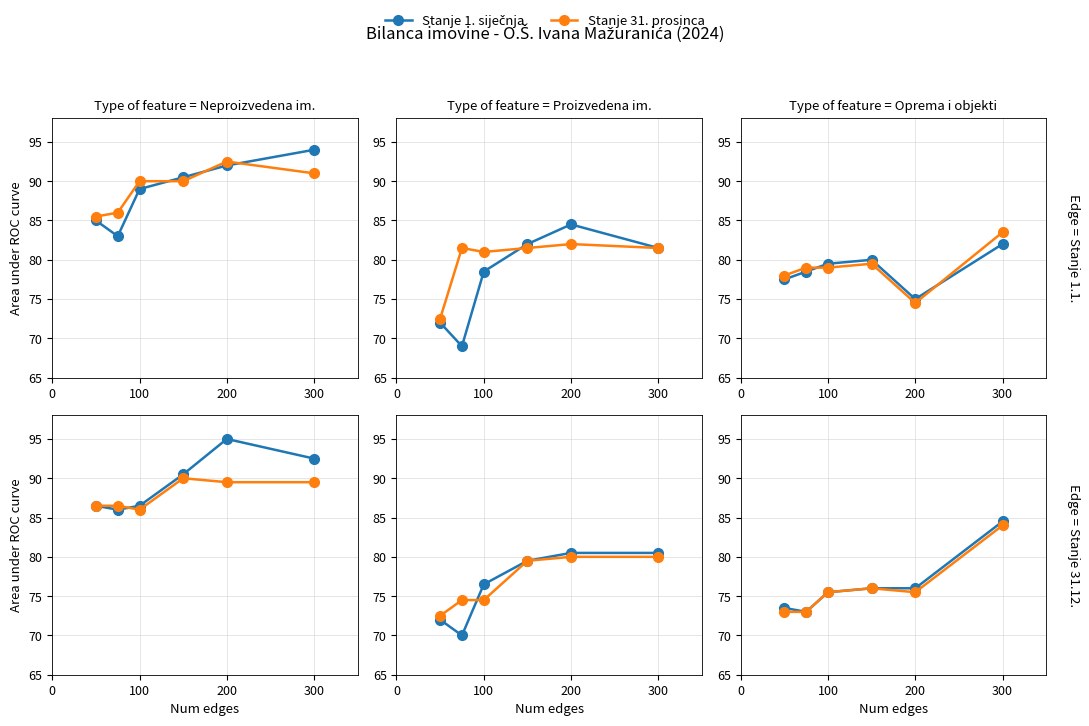

At which category is the sum across all series the highest?

300